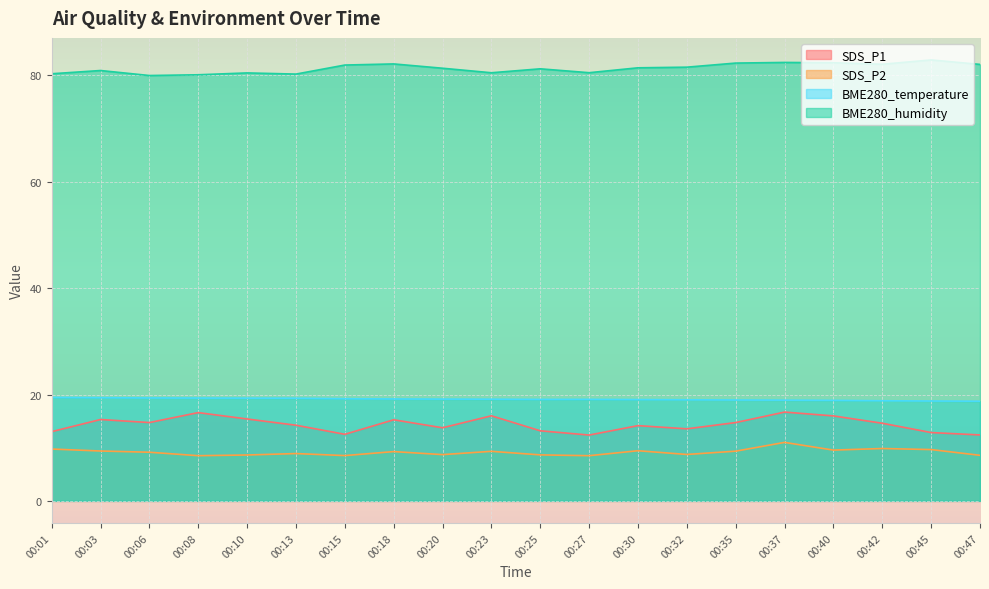

Reading left to right, what are all the values shown in this chart?

SDS_P1: 13.0	15.3	14.7	16.6	15.4	14.2	12.5	15.2	13.8	16.0	13.2	12.4	14.2	13.6	14.7	16.7	16.0	14.6	12.8	12.4
SDS_P2: 9.8	9.4	9.2	8.5	8.6	8.9	8.5	9.3	8.7	9.3	8.7	8.5	9.4	8.7	9.3	11.0	9.6	9.8	9.7	8.6
BME280_temperature: 19.4	19.4	19.4	19.3	19.3	19.3	19.2	19.2	19.1	19.1	19.1	19.1	19.1	19.0	19.0	18.9	18.9	18.8	18.8	18.7
BME280_humidity: 80.3	80.9	80.0	80.1	80.5	80.2	82.0	82.2	81.3	80.5	81.2	80.5	81.4	81.5	82.3	82.4	82.4	82.1	82.9	82.1